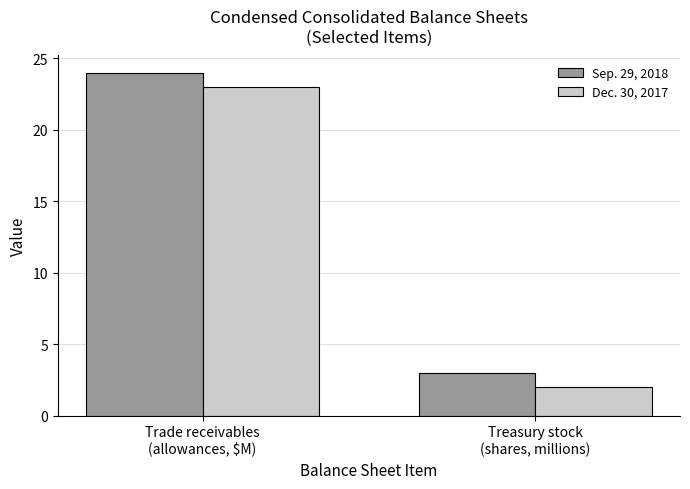

Reading left to right, transcribe all the data shown in this chart.

Sep. 29, 2018: Trade receivables
(allowances, $M)=24	Treasury stock
(shares, millions)=3
Dec. 30, 2017: Trade receivables
(allowances, $M)=23	Treasury stock
(shares, millions)=2